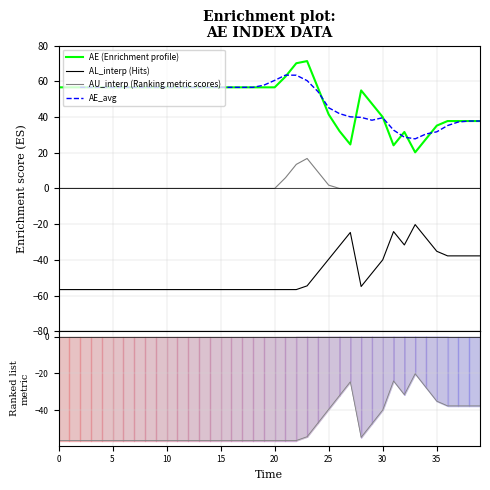

How many values in the AL_interp (Ranked metric) series are below -56?

23